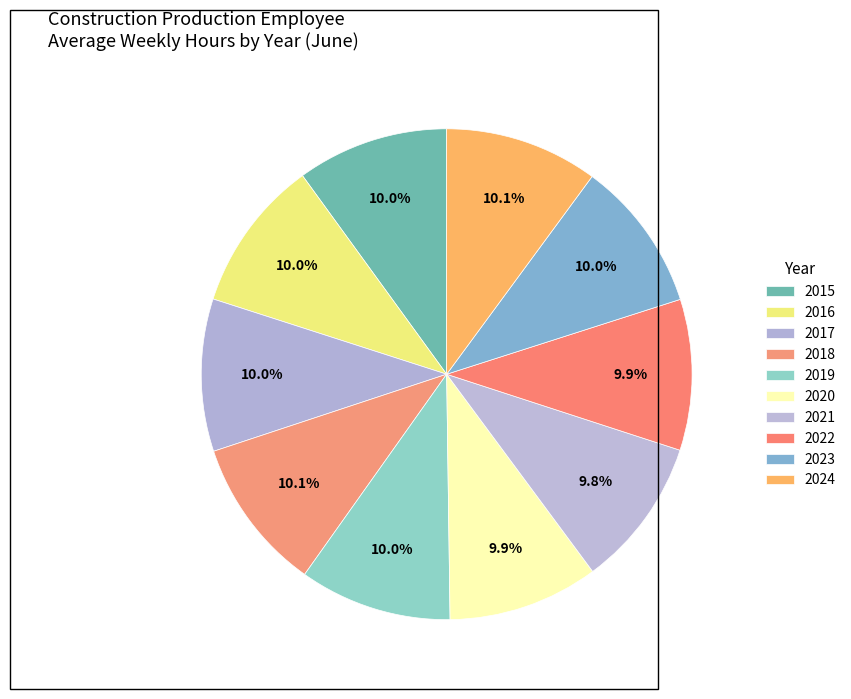

True or false: 2017 accounts for 10% of the total.

True